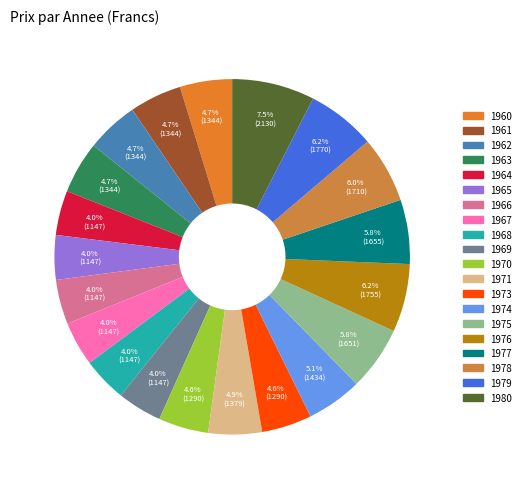

To the nearest percent, what percentage of the pie is 1969?

4%